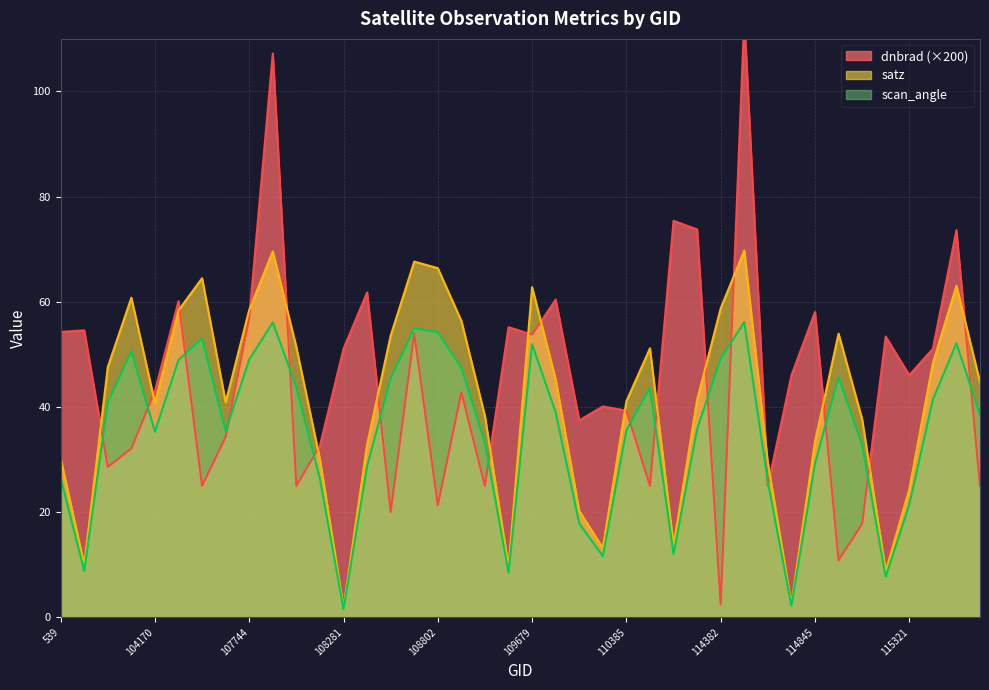

What is the label of the 30th point from the right?

107933